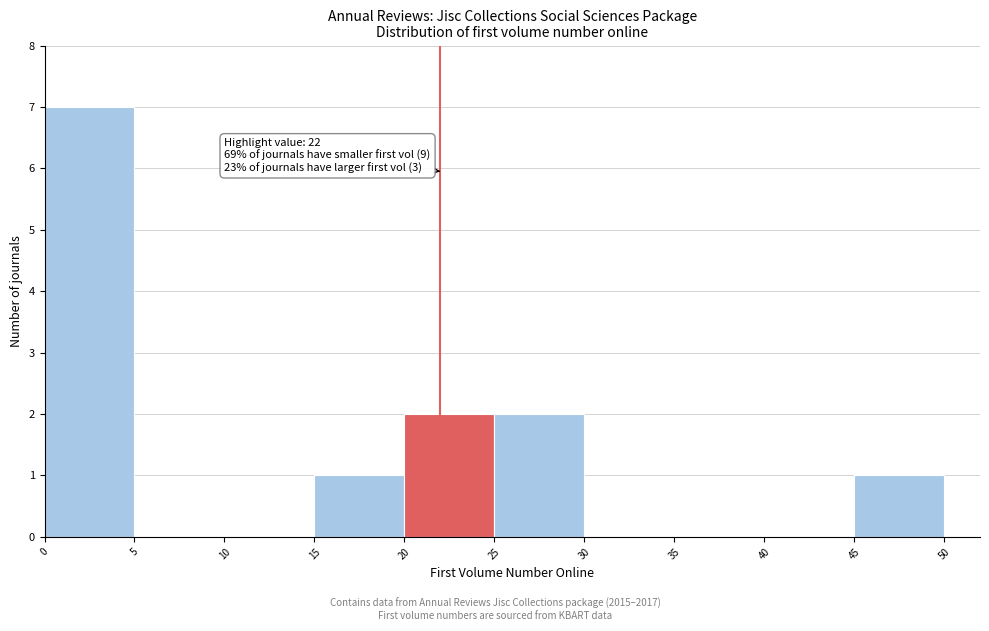

Which range on the x-axis has the tallest bar?

0 to 5